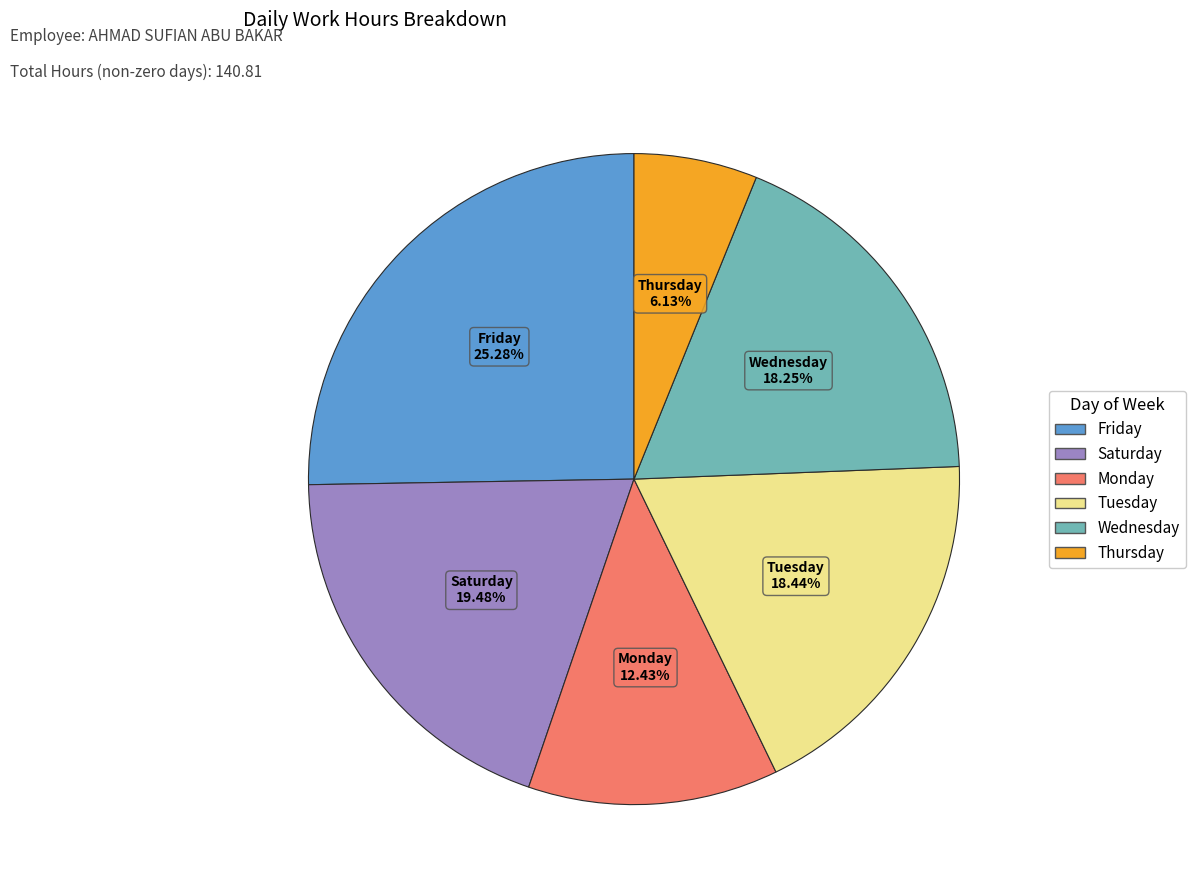

Does any single category account for the majority?

No